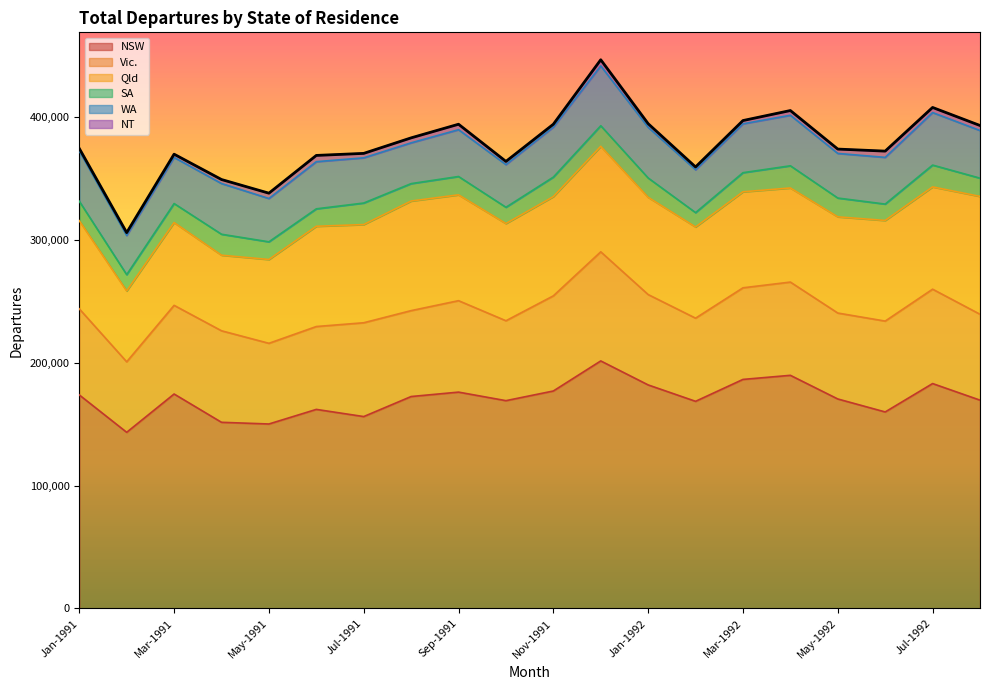

What value does the NSW series have at May-1992?

170440